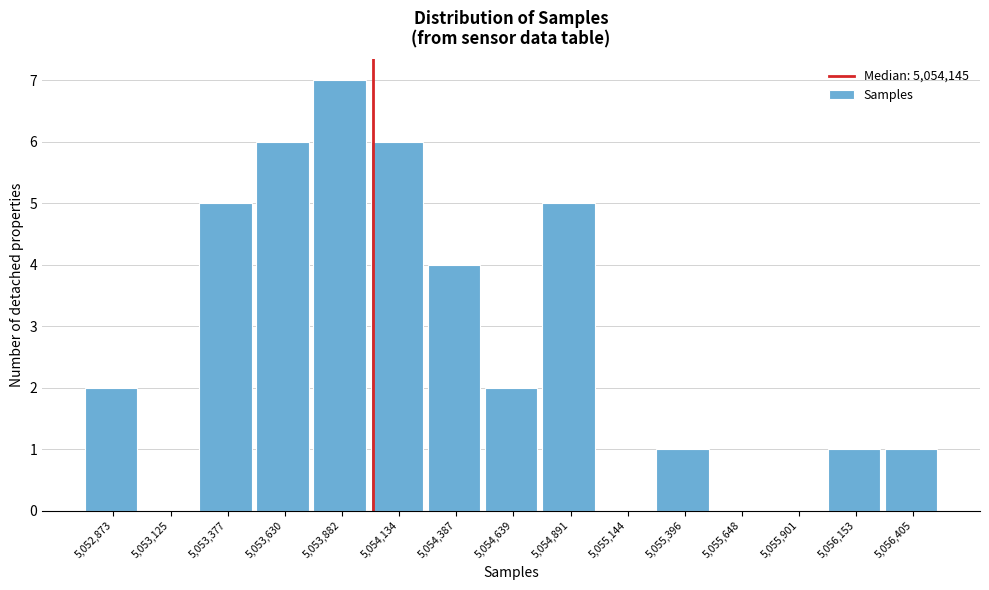

Reading left to right, list all the values displayed in this chart.

5,052,873=2	5,053,125=0	5,053,377=5	5,053,630=6	5,053,882=7	5,054,134=6	5,054,387=4	5,054,639=2	5,054,891=5	5,055,144=0	5,055,396=1	5,055,648=0	5,055,901=0	5,056,153=1	5,056,405=1